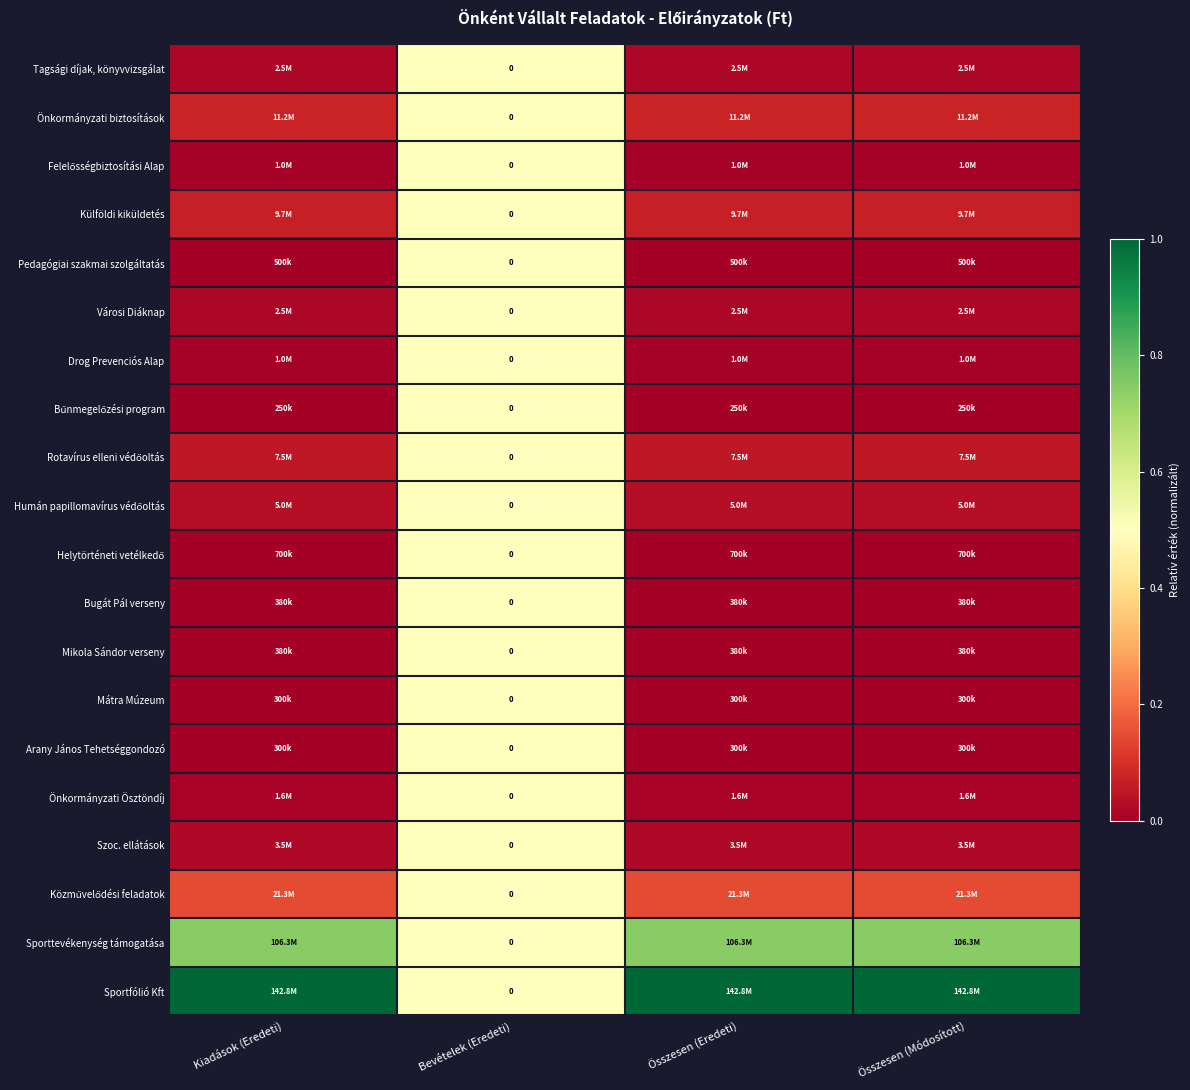

How many Bűnmegelőzési program values are between 0 and 1?

4